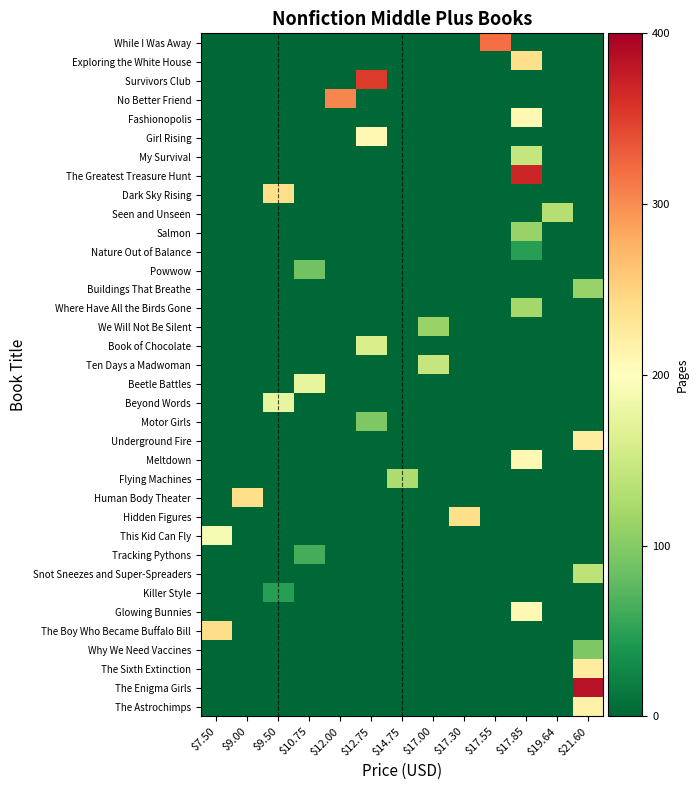

What is the total value across all series at $17.55?

320